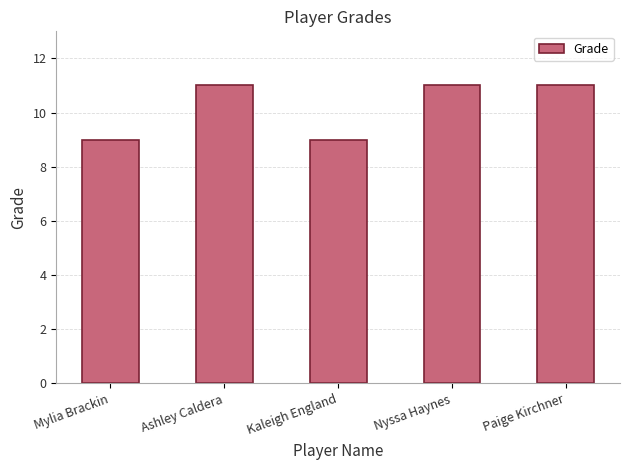

What is the maximum value shown in the chart?

11